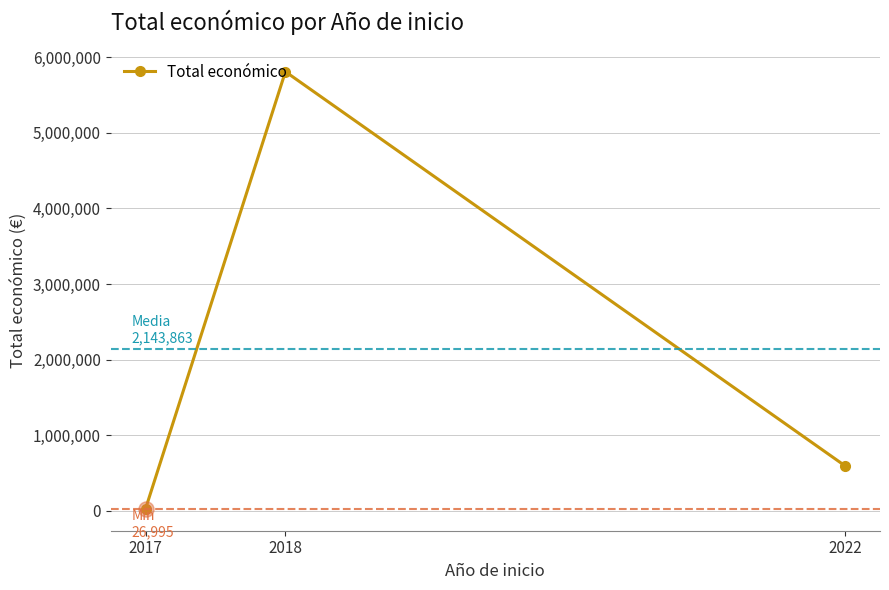

Which has a higher value, 2017 or 2018?

2018